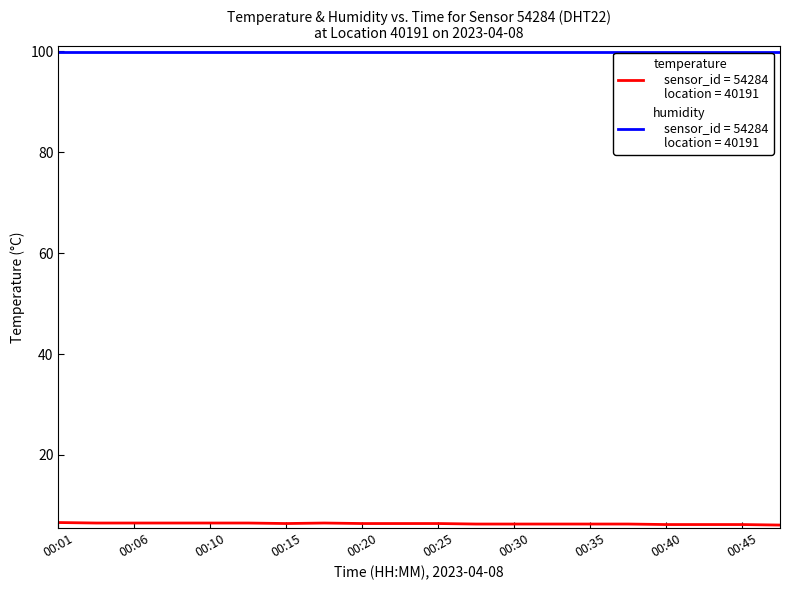

What is the smallest value displayed?

6.1